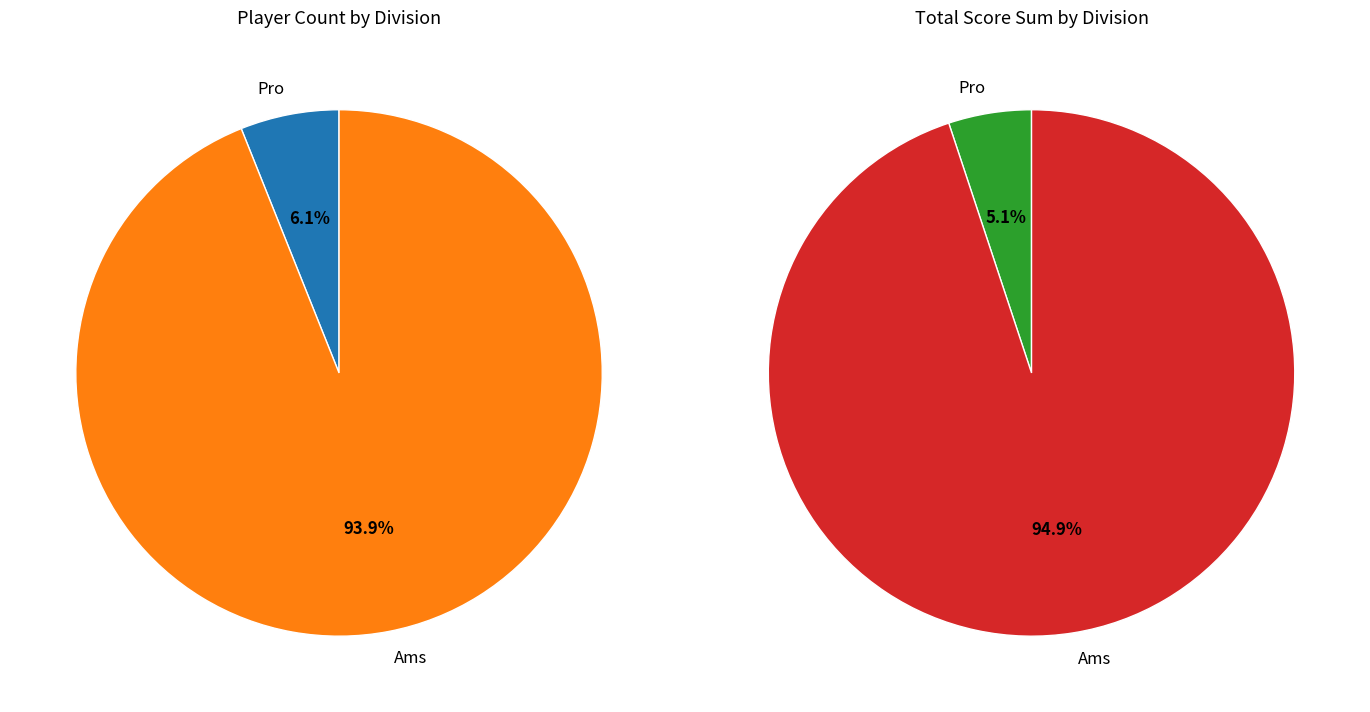

Do Pro and Ams together represent more than half of the pie?

Yes